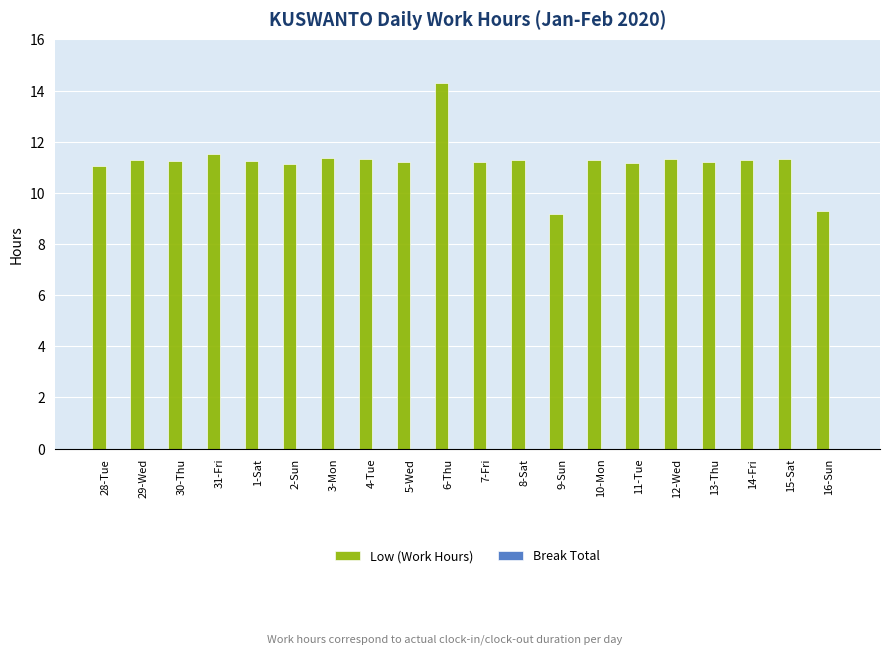

Approximately how many times larger is the value at 28-Tue compared to 3-Mon?

1.0